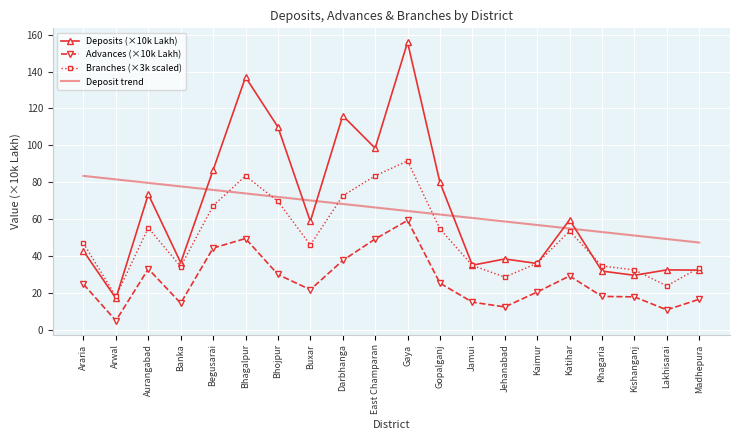

True or false: Deposits (×10k Lakh) and Advances (×10k Lakh) intersect in this chart.

False